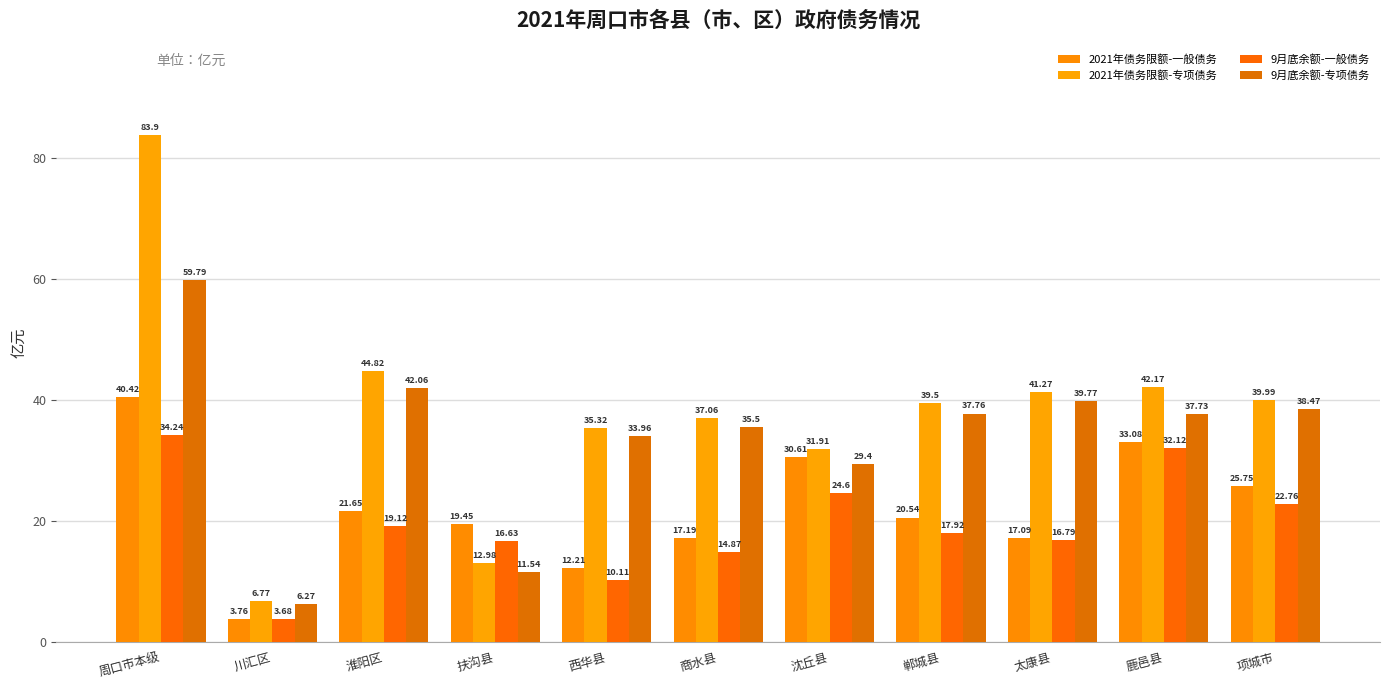

What is the difference between the 2021年债务限额-专项债务 values at 扶沟县 and 项城市?

27.0